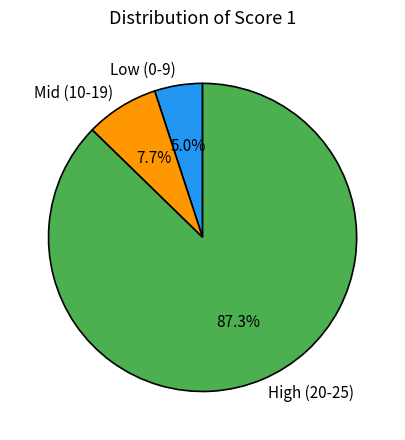

Do High (20-25) and Low (0-9) together represent more than half of the pie?

Yes